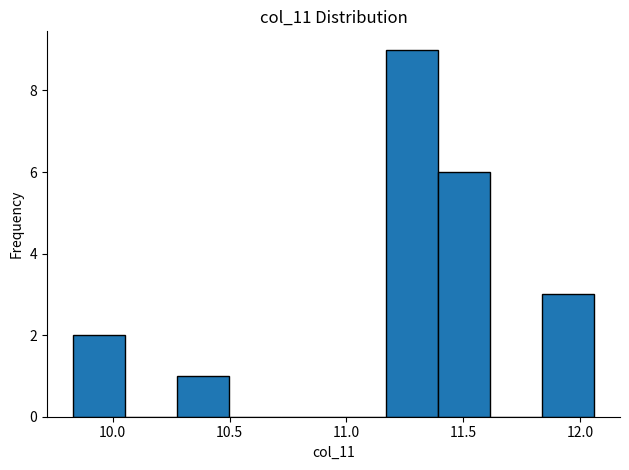

What is the height of the bar covering 11.85 to 12.05 on the x-axis? Neither the bar edges nor the heights are printed on the chart, so give them approximately, as read against the axes.

3